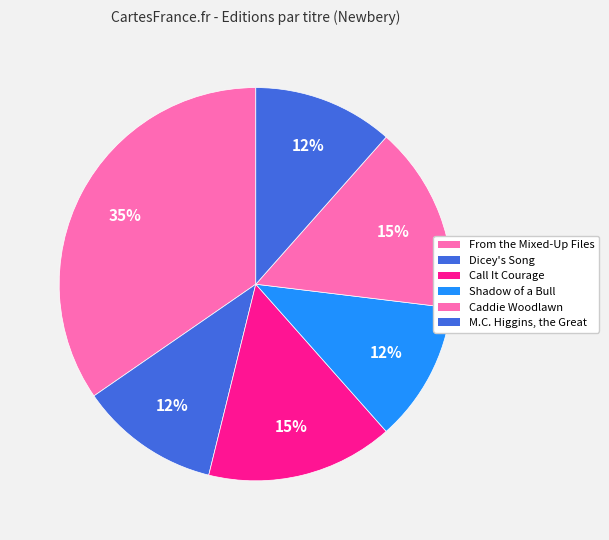

To the nearest percent, what is the average slice percentage?

17%